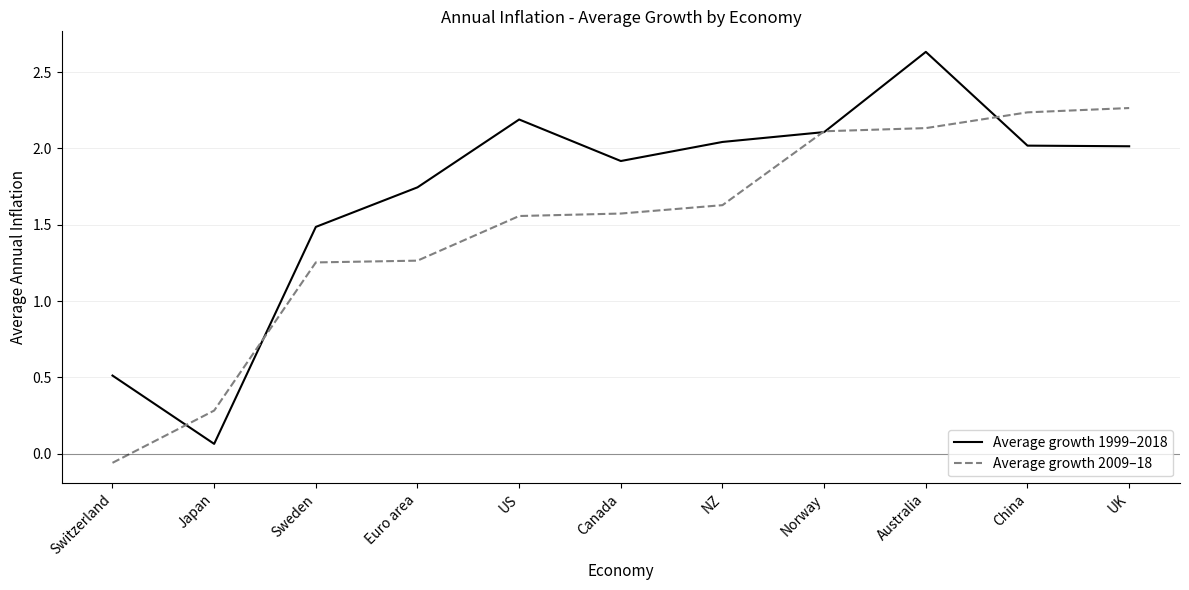

Rank the series by their average value, from highest to lowest.

Average growth 1999–2018, Average growth 2009–18